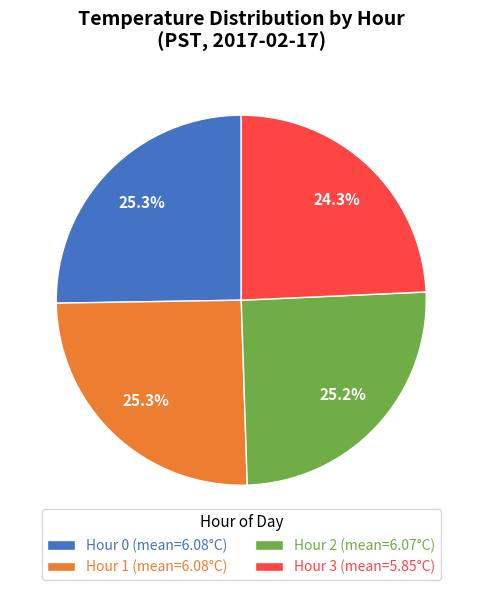

How many segments does this pie chart have?

4